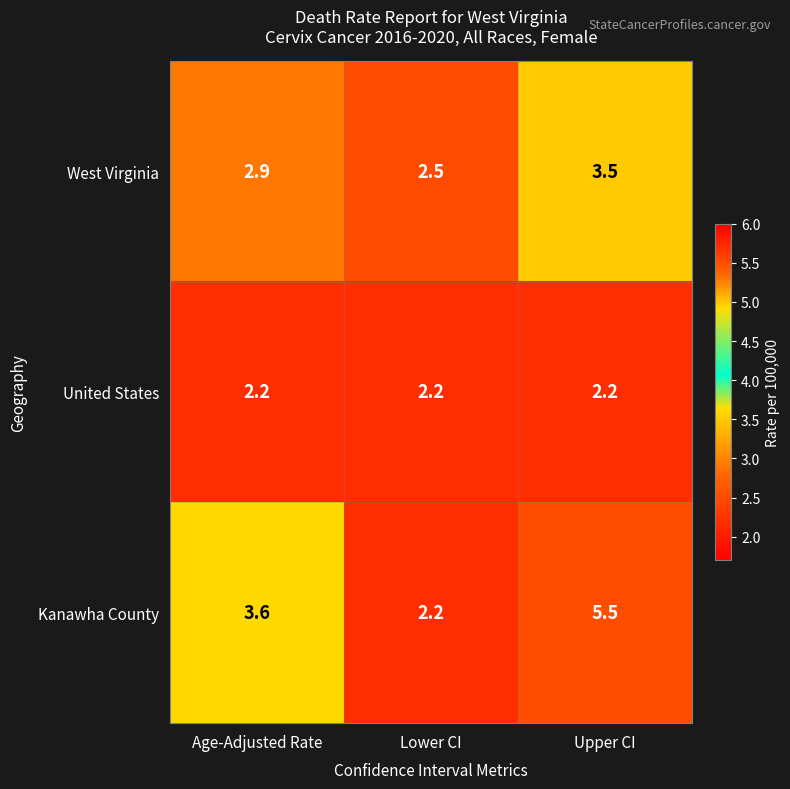

Which series has the largest total across all categories?

Kanawha County